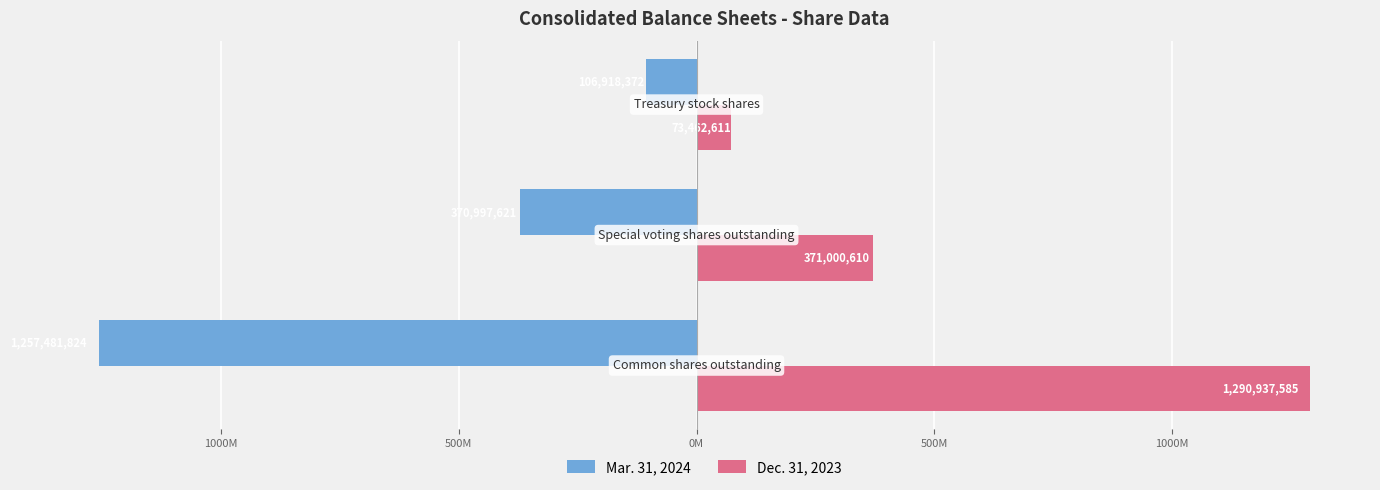

Reading left to right, transcribe all the data shown in this chart.

Mar. 31, 2024: -1257481824	-370997621	-106918372
Dec. 31, 2023: 1290937585	371000610	73462611